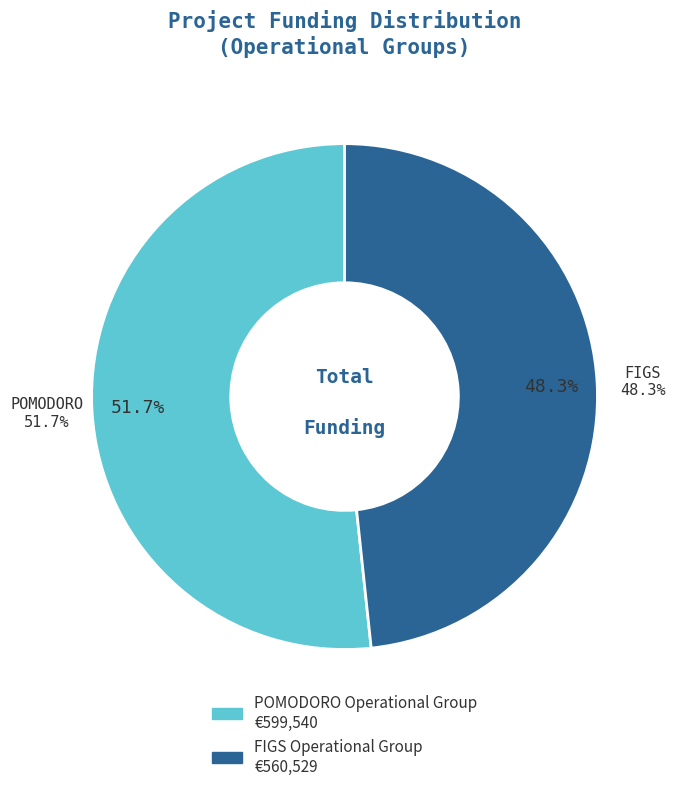

Which slice is the smallest?

FIGS Operational Group